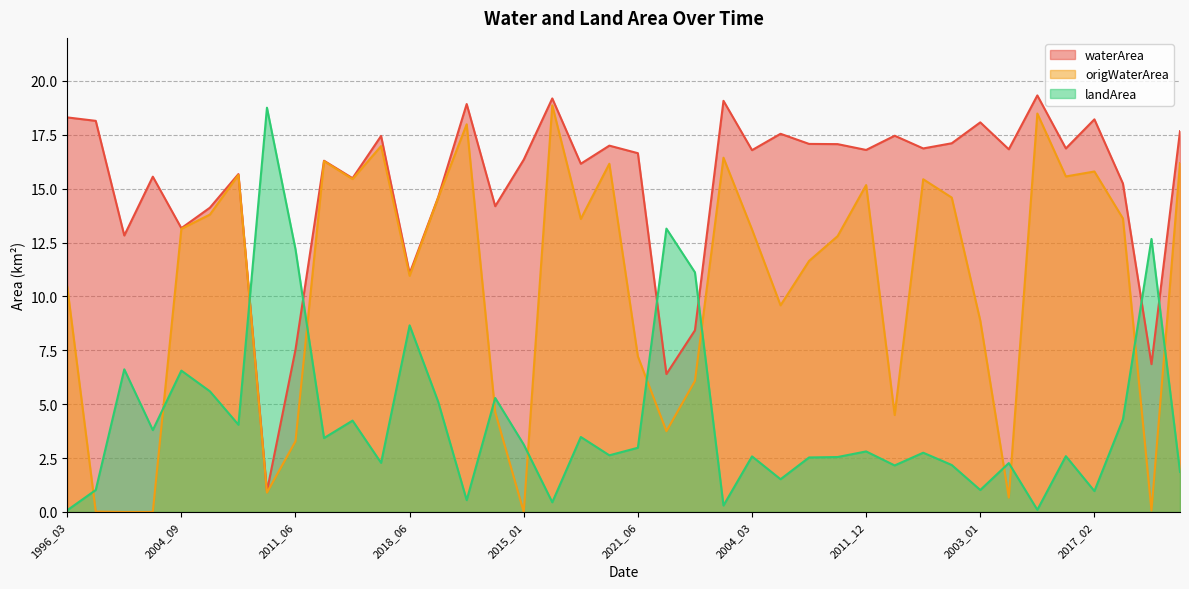

What is the difference between the second highest and minimum values in the waterArea series?

18.2